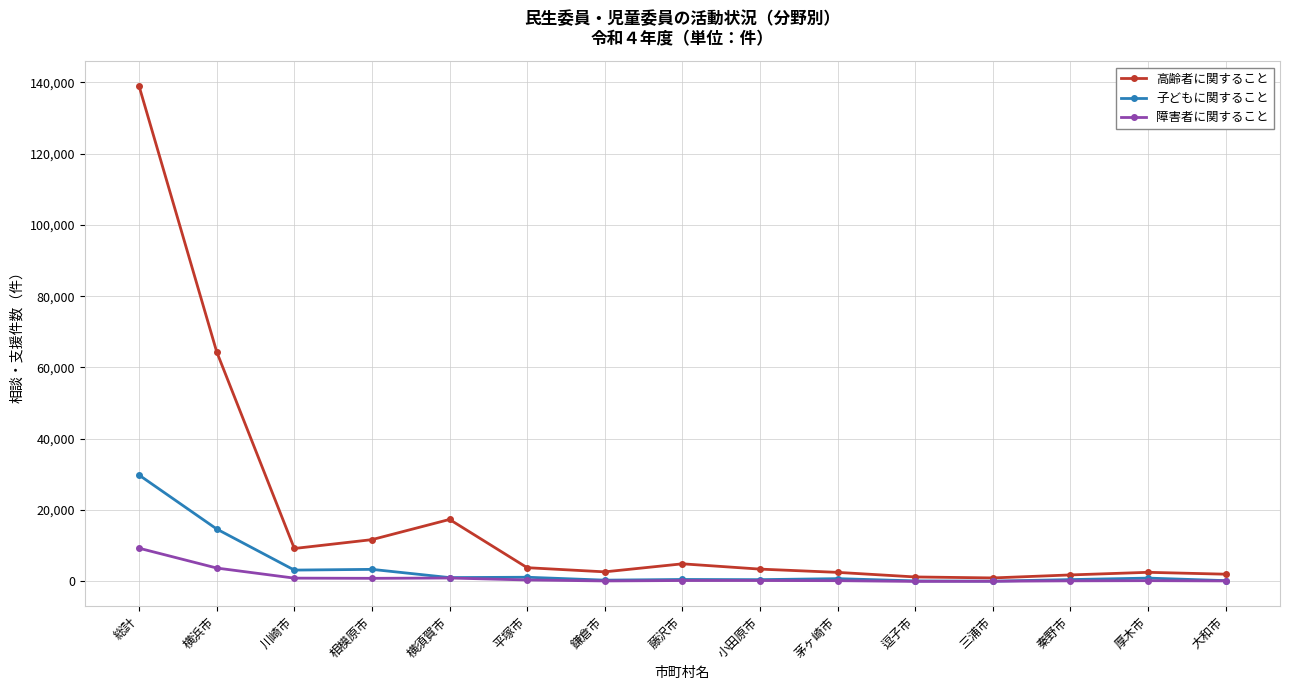

The value of 高齢者に関すること at 藤沢市 is 4940. True or false?

True